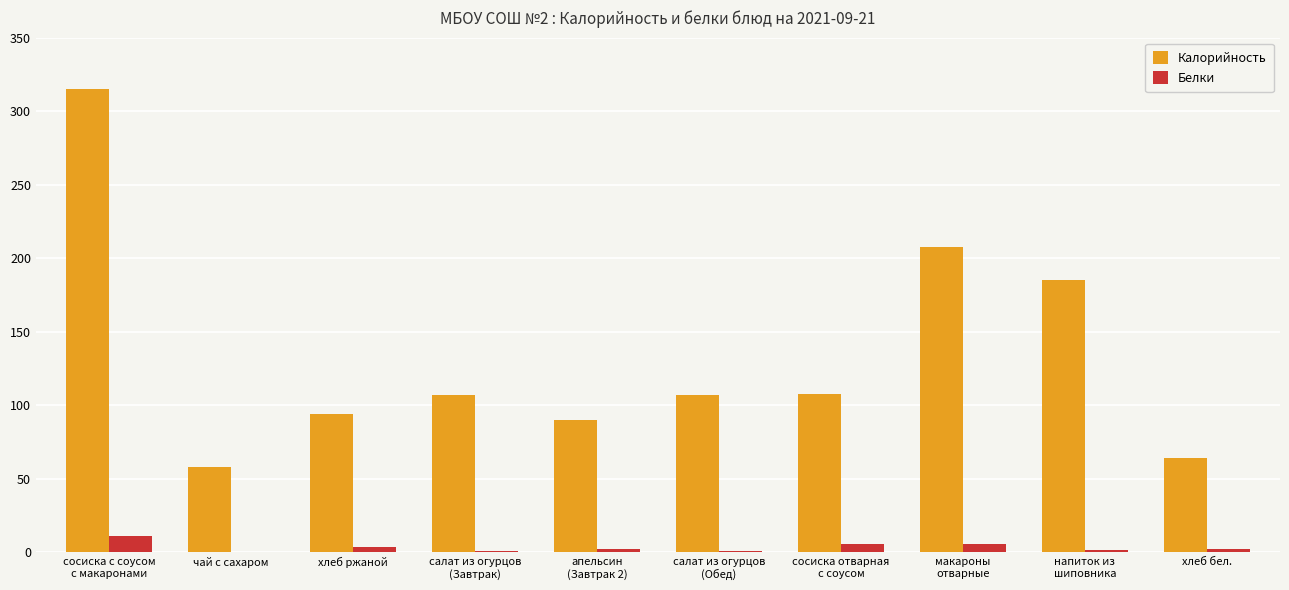

Which category has the highest value in the Белки series?

сосиска с соусом
с макаронами